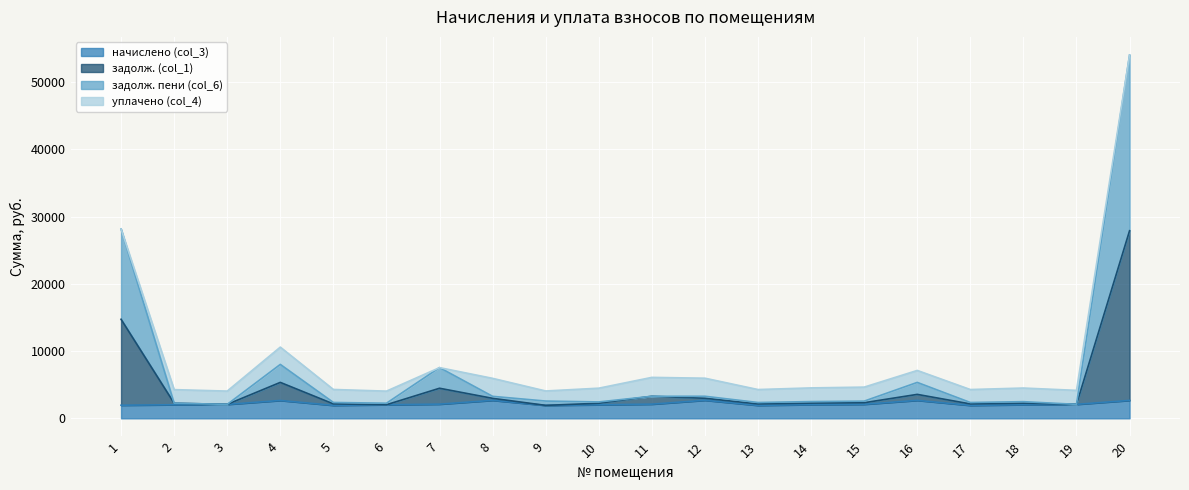

At which category is the sum across all series the highest?

20